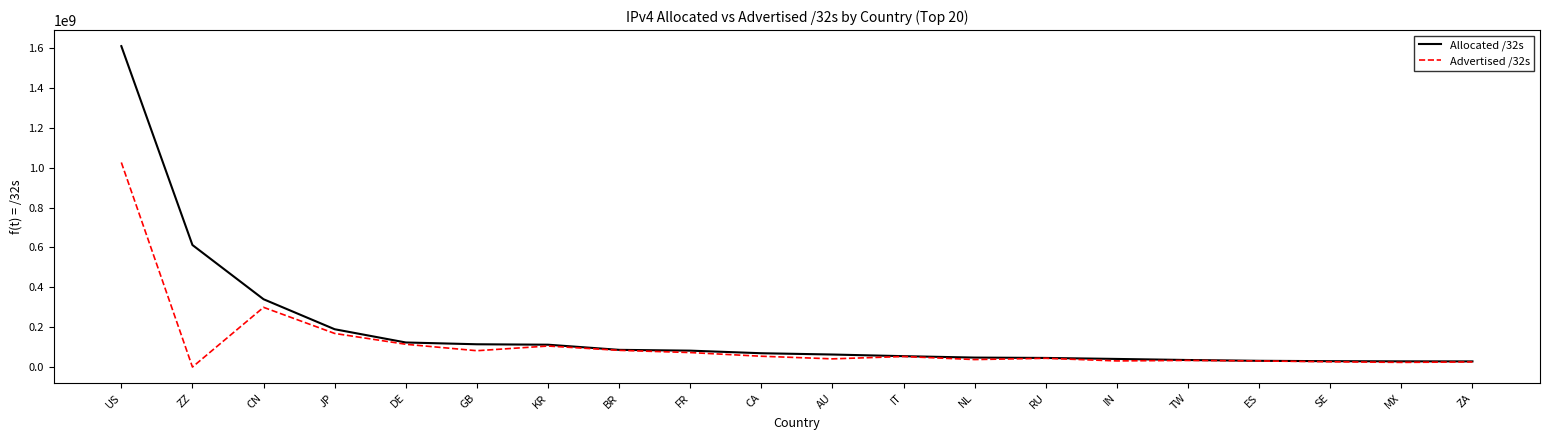

True or false: Advertised /32s has a value of 47729693 at KR.

False